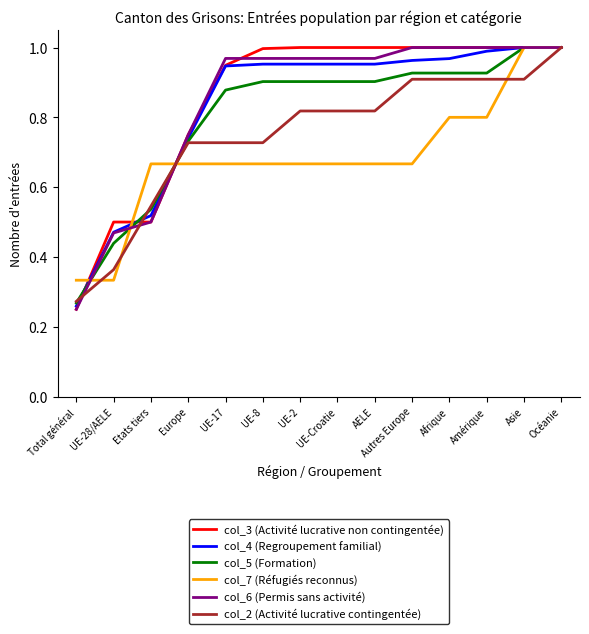

Which category has the lowest value in the col_6 (Permis sans activité) series?

Total général